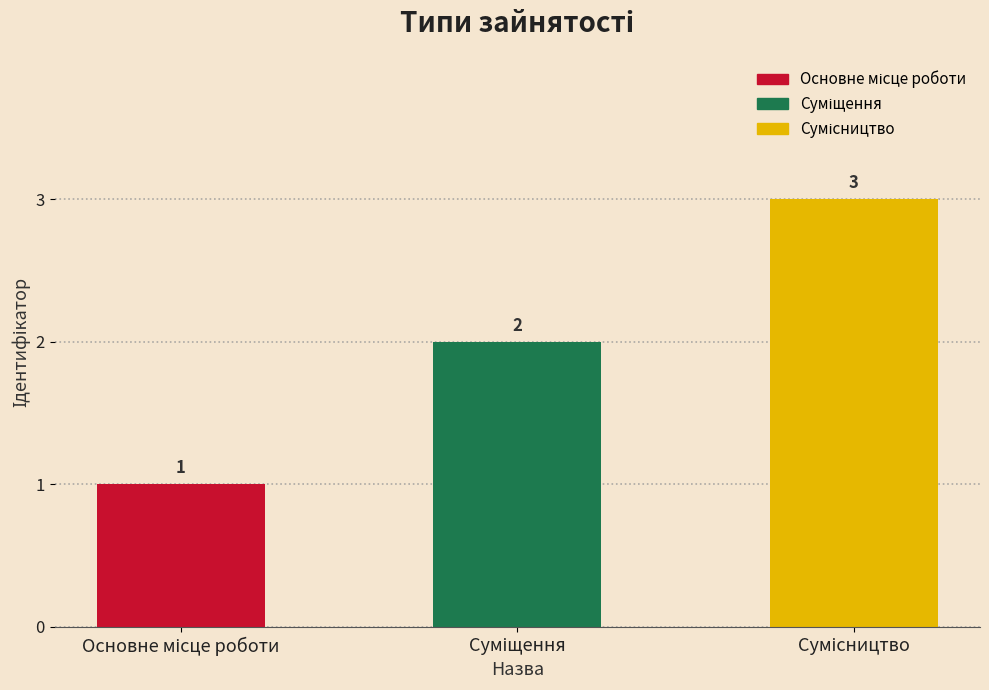

What is the greatest value displayed?

3